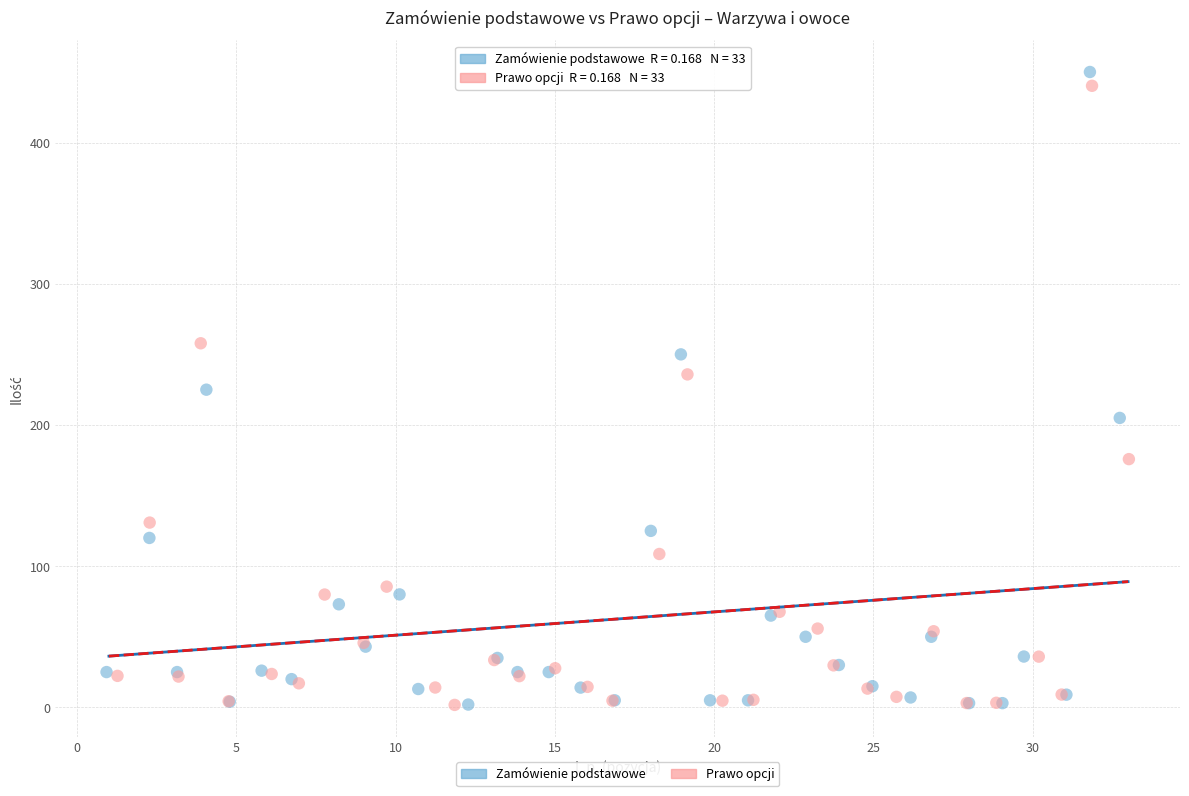

Which series has the widest spread of Y values?

Zamówienie podstawowe